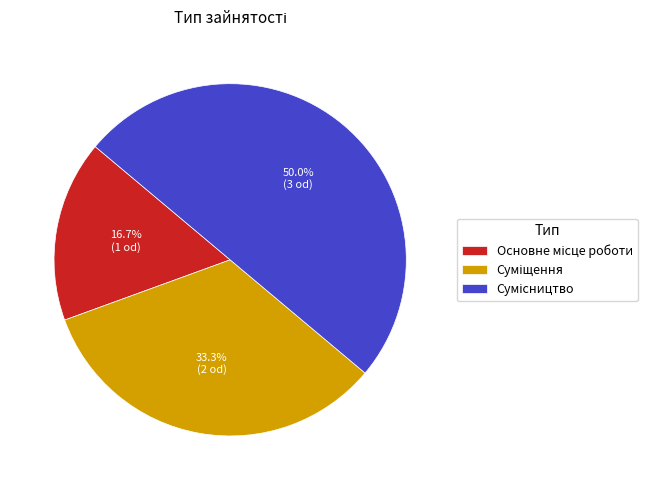

To the nearest percent, what is the difference between the largest and smallest slice percentages?

33%